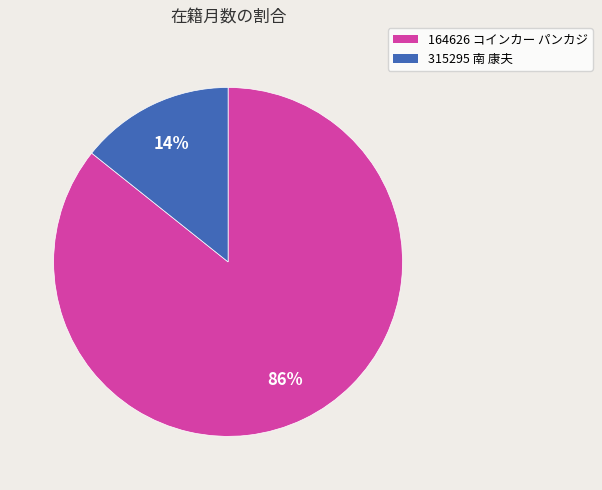

What percentage is the 164626 コインカー パンカジ slice, to the nearest percent?

86%